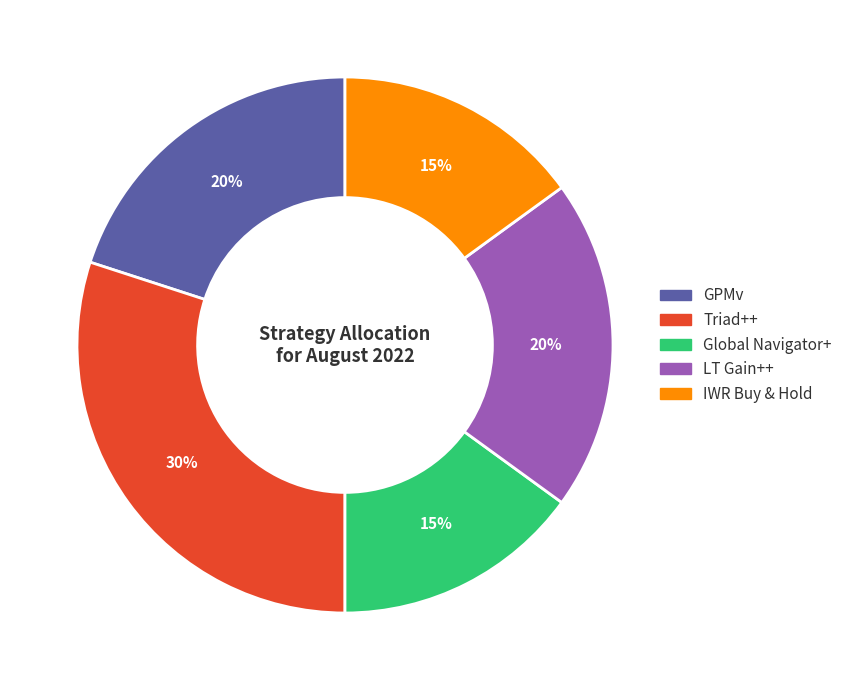

What is the largest slice in the pie chart?

Triad++